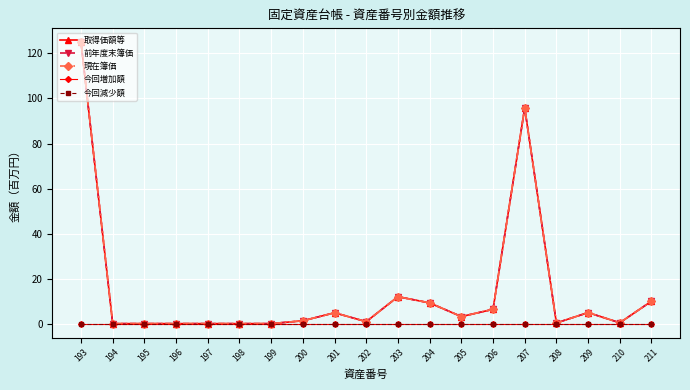

Does the chart have visible grid lines?

Yes